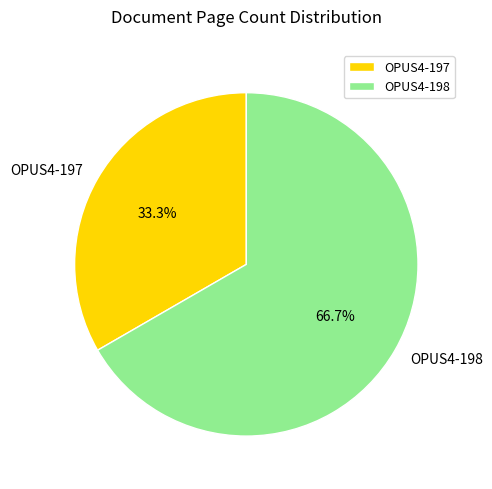

What percentage is the OPUS4-198 slice, to the nearest percent?

67%